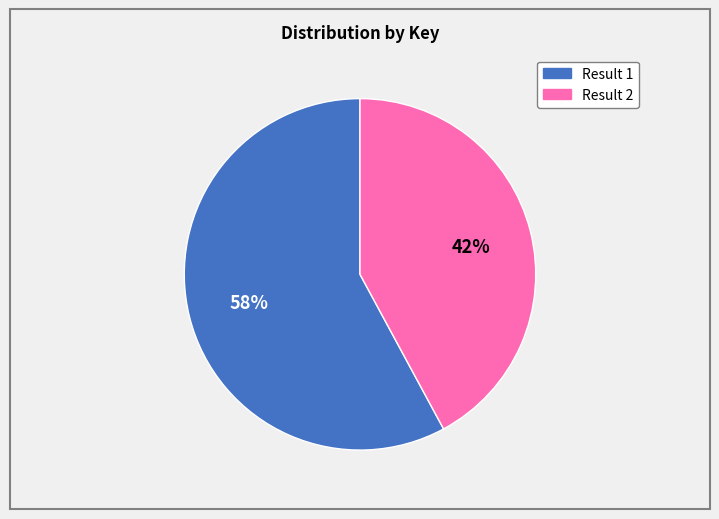

How many slices are in this pie chart?

2